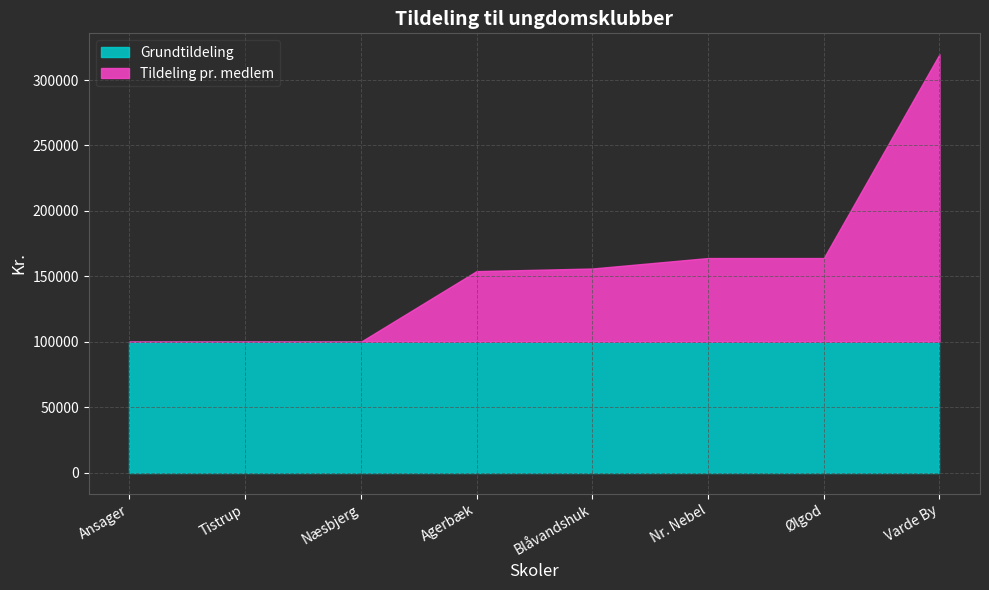

At how many categories does at least one series exceed 95237?

8